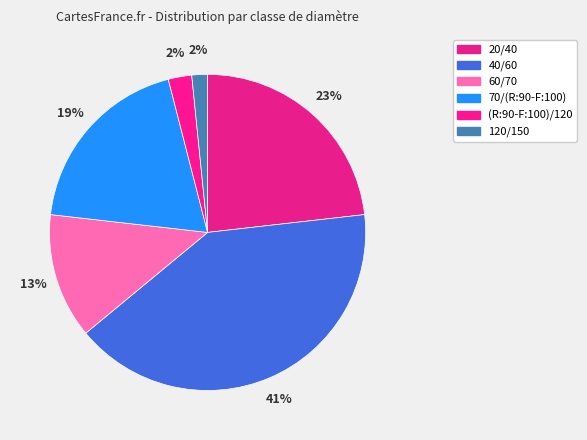

Is 120/150 the majority of the pie?

No